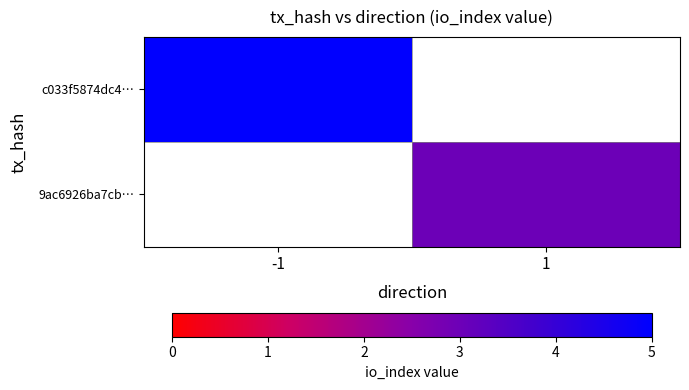

Where is c033f5874dc4… nearest to the value 5?

-1